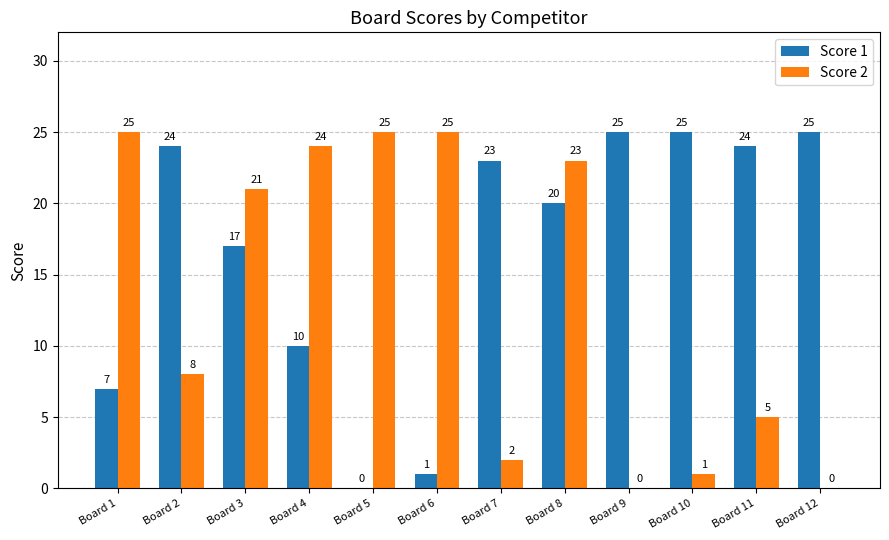

Is it true that Score 1 equals 10 at Board 4?

True